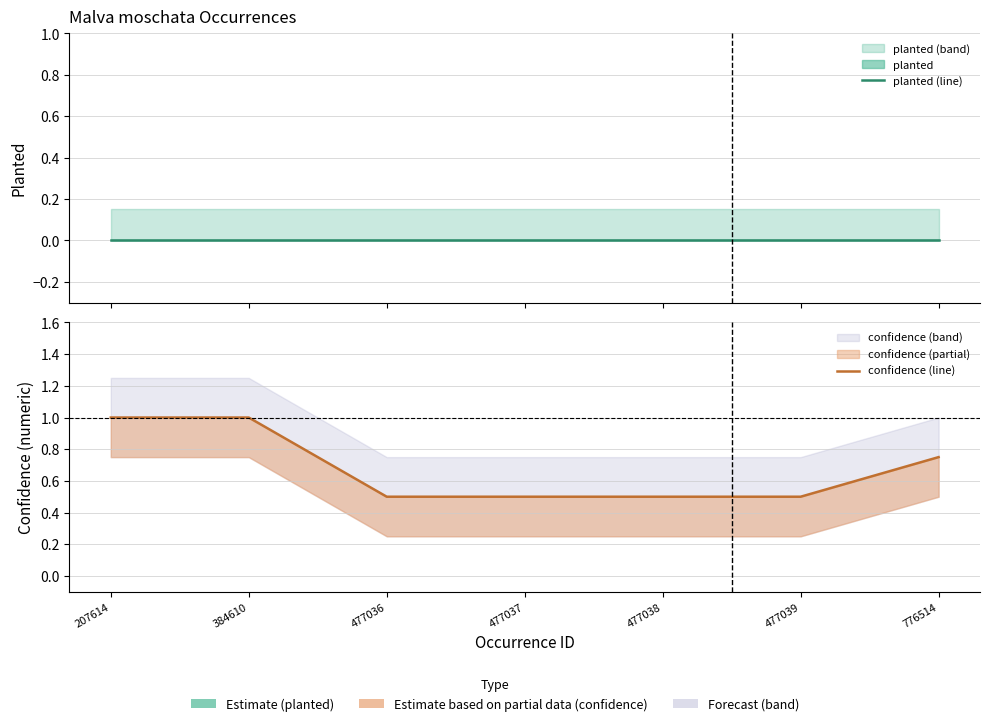

True or false: planted (line) has more than 0 interior local peaks.

False